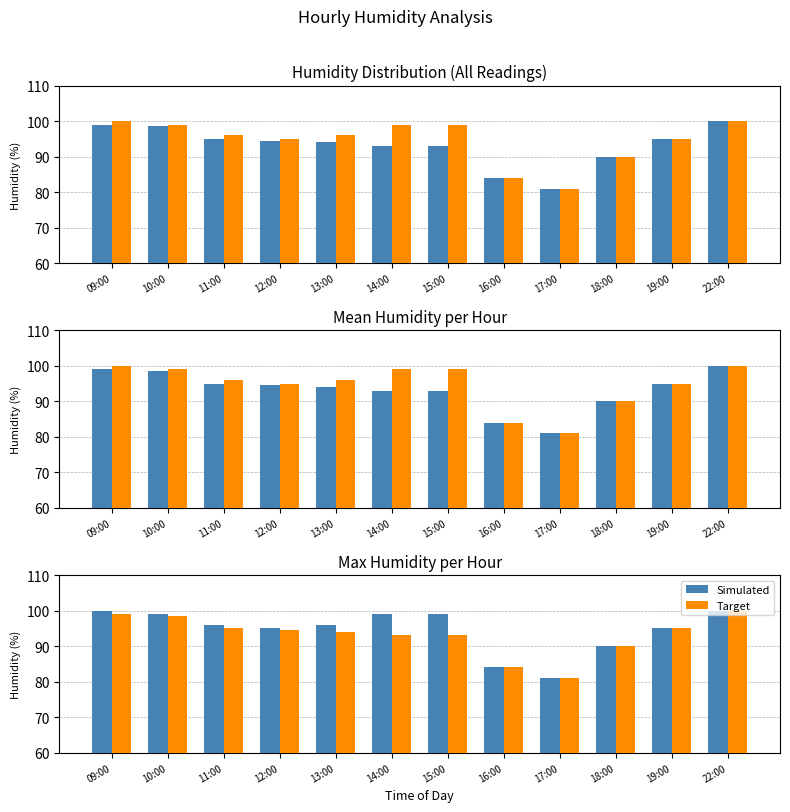

What is the minimum value for Simulated?

81.0